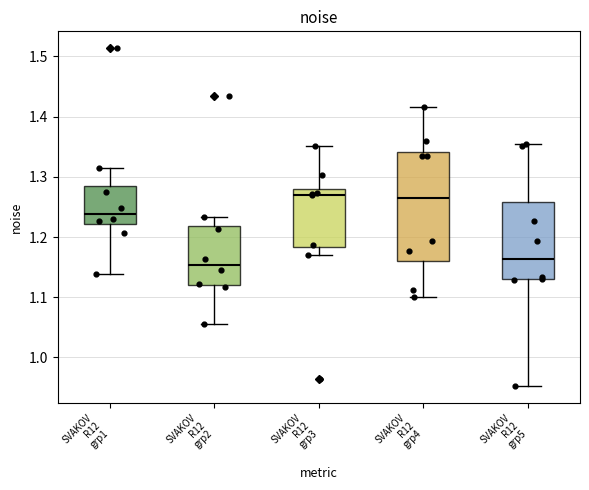

Reading left to right, transcribe this box plot: for each box, give where its median line is, the range the box spans, and where its two whiskers end, as read against the y-axis. The values are not printed on the chart, so give them approximately, as read against the axis.

SVAKOV R12 grp1: median 1.24, box 1.22 to 1.28, whiskers 1.14 to 1.31
SVAKOV R12 grp2: median 1.15, box 1.12 to 1.22, whiskers 1.06 to 1.23
SVAKOV R12 grp3: median 1.27, box 1.18 to 1.28, whiskers 1.17 to 1.35
SVAKOV R12 grp4: median 1.26, box 1.16 to 1.34, whiskers 1.10 to 1.42
SVAKOV R12 grp5: median 1.16, box 1.13 to 1.26, whiskers 0.95 to 1.35